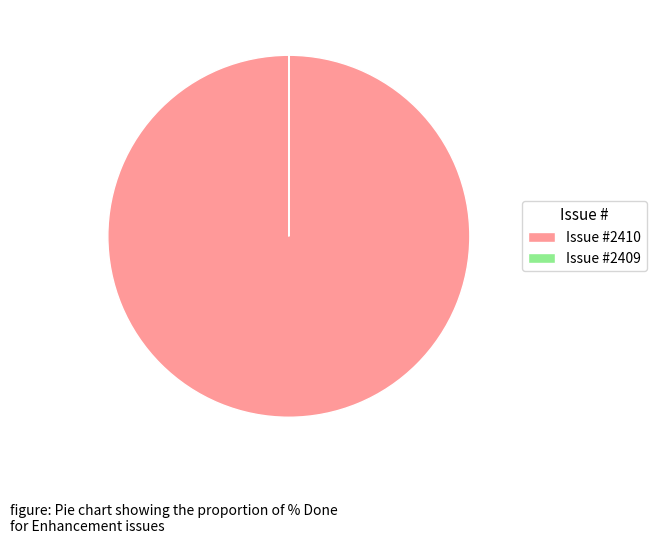

What is the largest slice in the pie chart?

Issue #2410